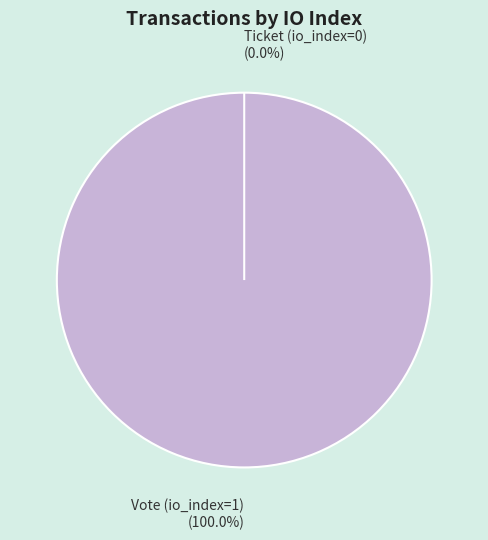

To the nearest percent, what is the difference between the Vote (io_index=1) and Ticket (io_index=0) slice percentages?

100%